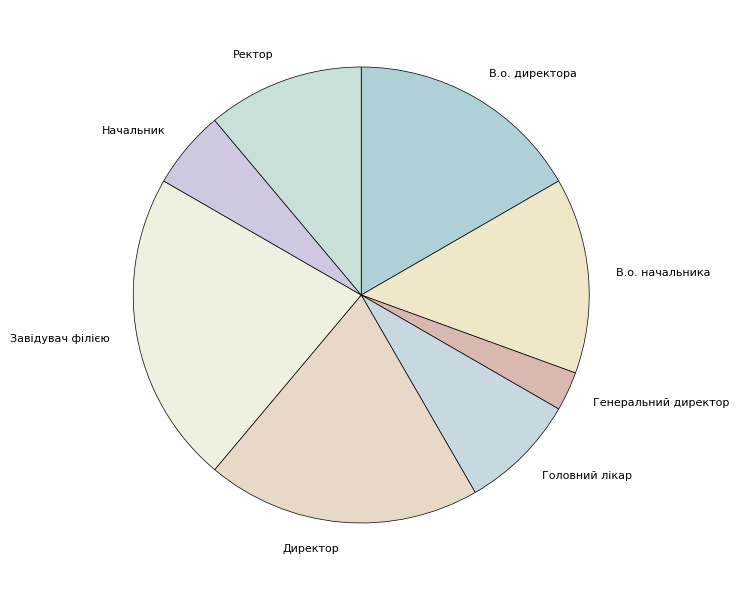

Is the sum of Директор and Ректор greater than half?

No